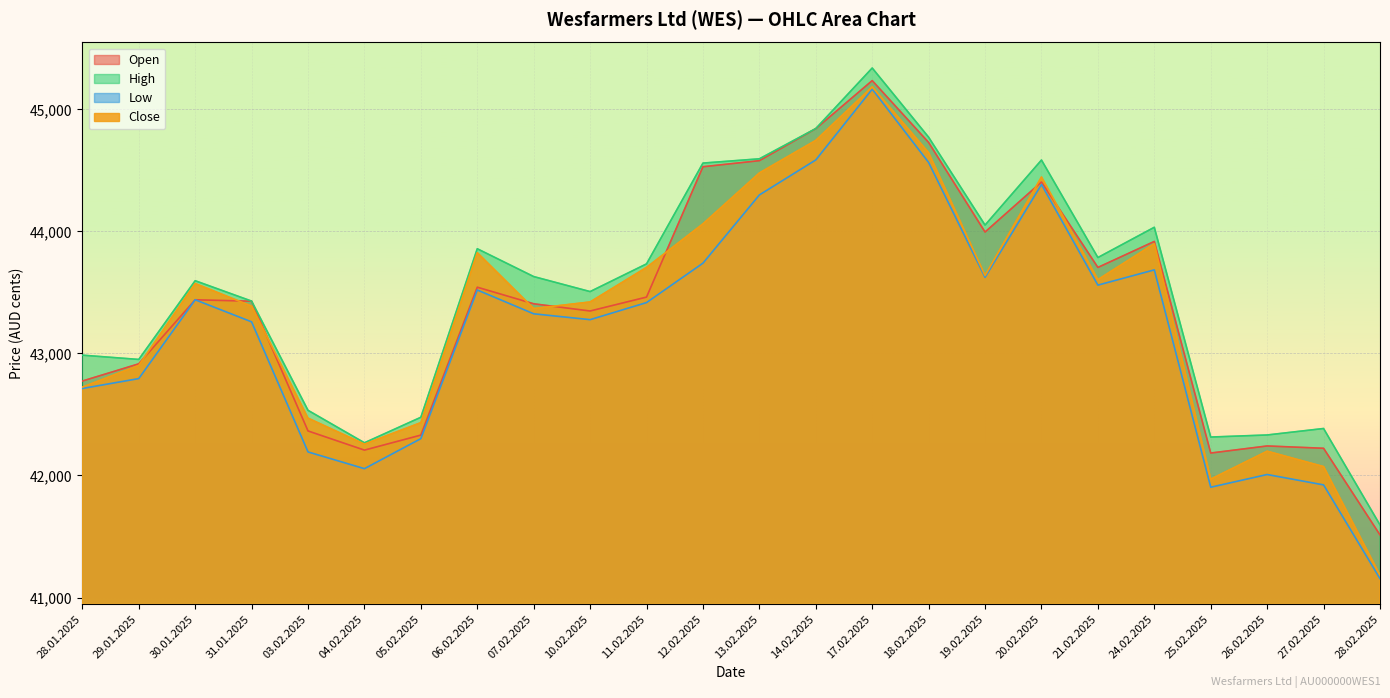

List the series in order of their overall mean, lowest first.

Low, Close, Open, High